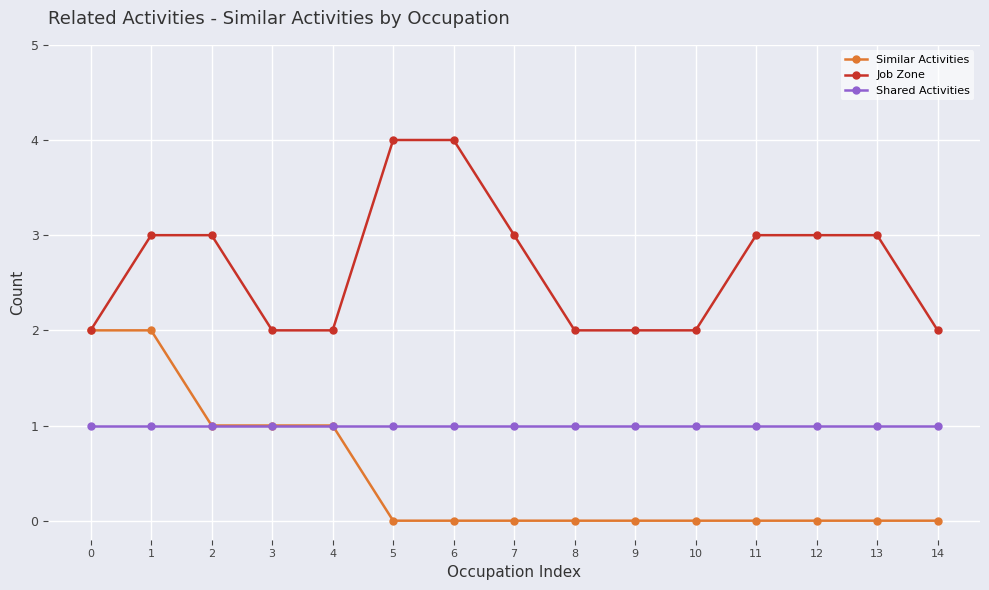

Is this an area chart (filled region under the line)?

No